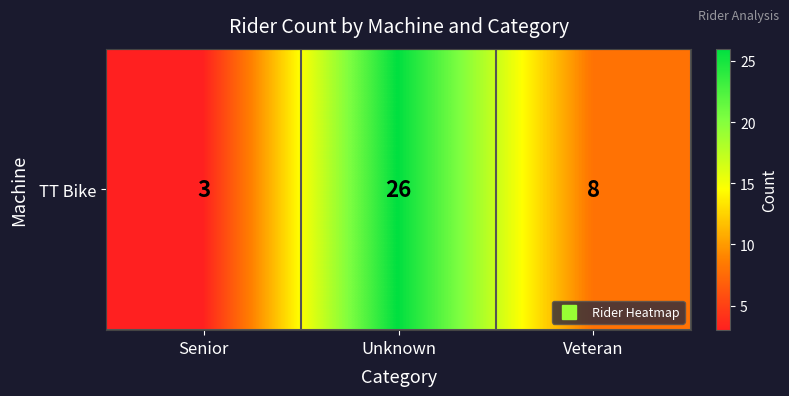

Approximately how many times larger is the value at Senior compared to Veteran?

0.4